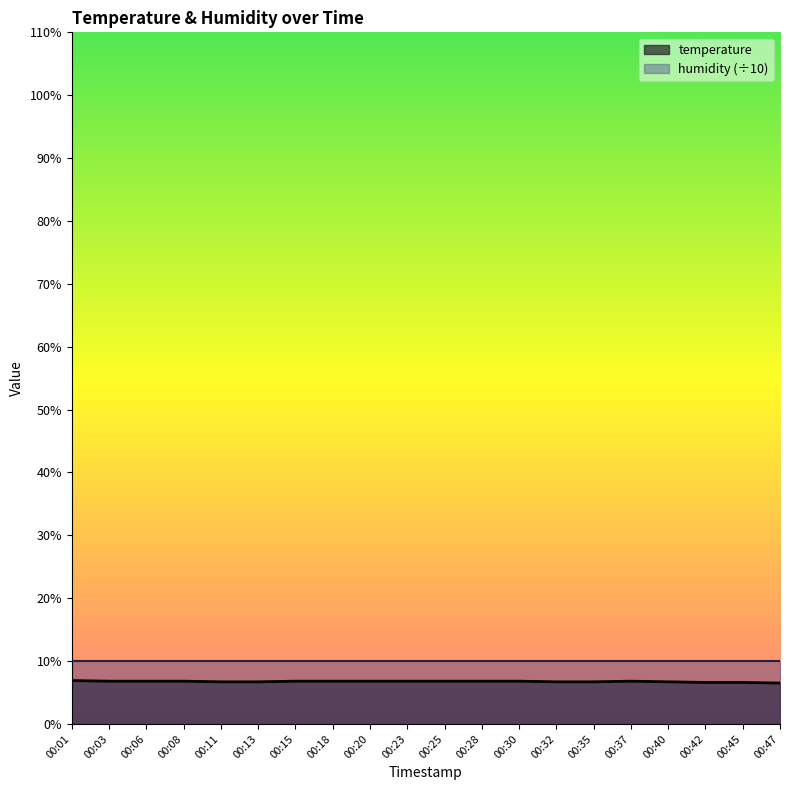

Reading right to left, transcribe all the data shown in this chart.

6.5	6.6	6.6	6.7	6.8	6.7	6.7	6.8	6.8	6.8	6.8	6.8	6.8	6.8	6.7	6.7	6.8	6.8	6.8	6.9